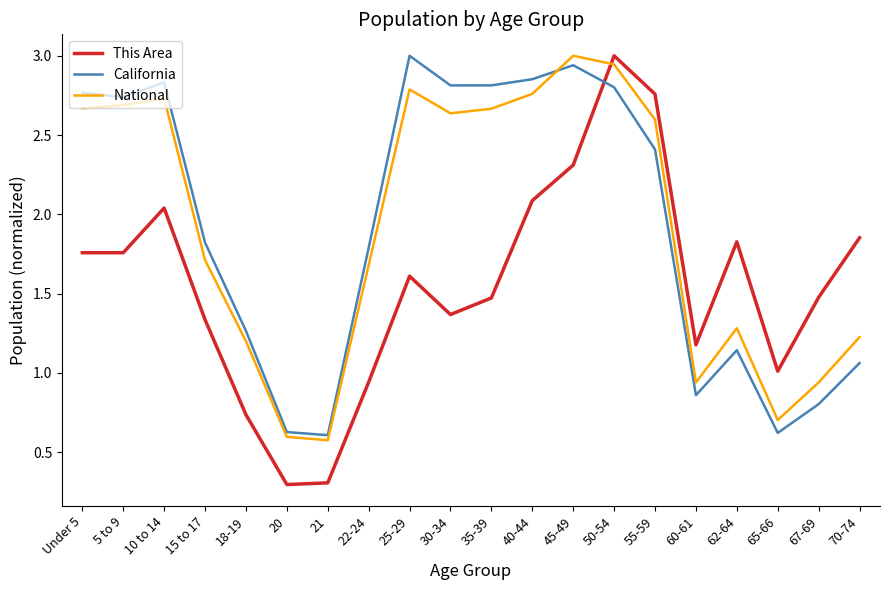

What is the sum of all National values?

38.3